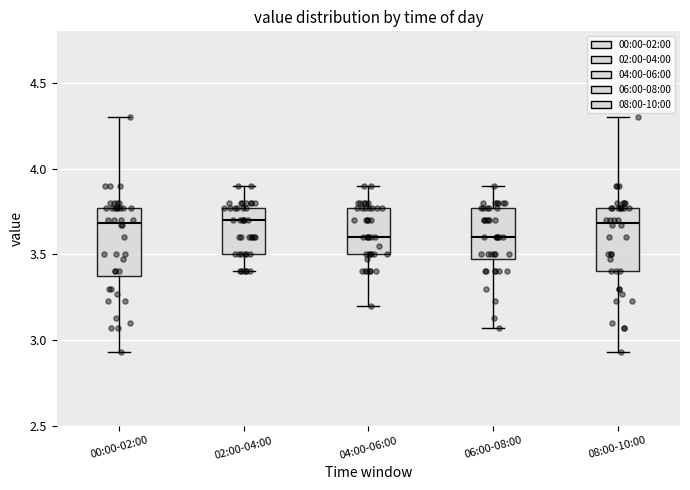

Reading left to right, transcribe this box plot: for each box, give where its median line is, the range the box spans, and where its two whiskers end, as read against the y-axis. The values are not printed on the chart, so give them approximately, as read against the axis.

00:00-02:00: median 3.70, box 3.40 to 3.75, whiskers 2.95 to 4.30
02:00-04:00: median 3.70, box 3.50 to 3.75, whiskers 3.40 to 3.90
04:00-06:00: median 3.60, box 3.50 to 3.75, whiskers 3.20 to 3.90
06:00-08:00: median 3.60, box 3.50 to 3.75, whiskers 3.05 to 3.90
08:00-10:00: median 3.70, box 3.40 to 3.75, whiskers 2.95 to 4.30